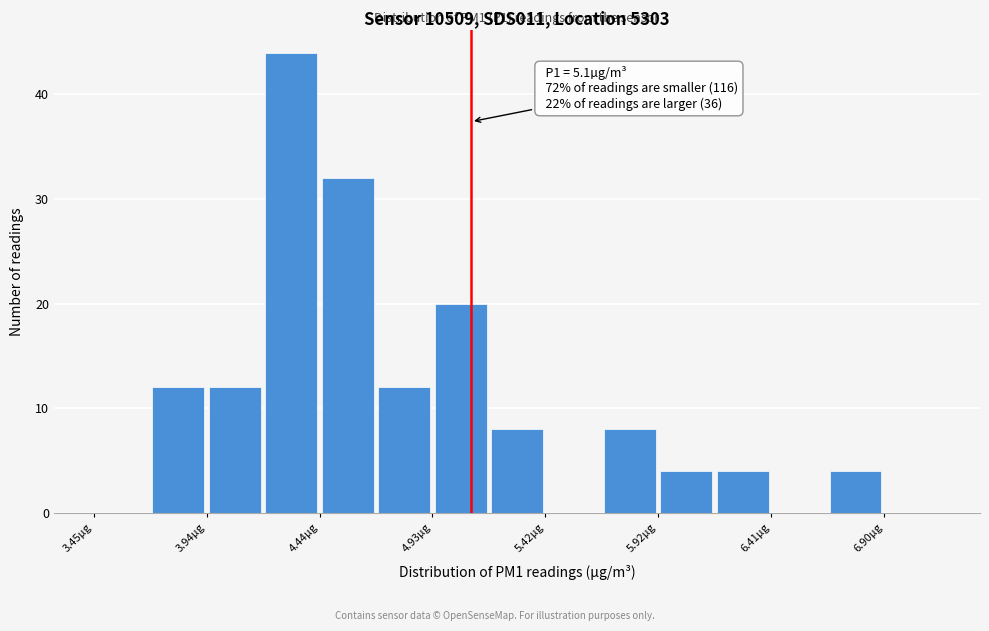

Which range on the x-axis has the tallest bar?

4.20 to 4.45